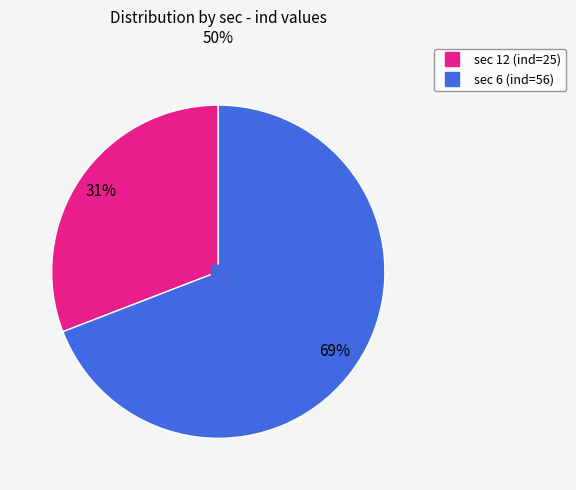

Do sec 6 and sec 12 together represent more than half of the pie?

Yes